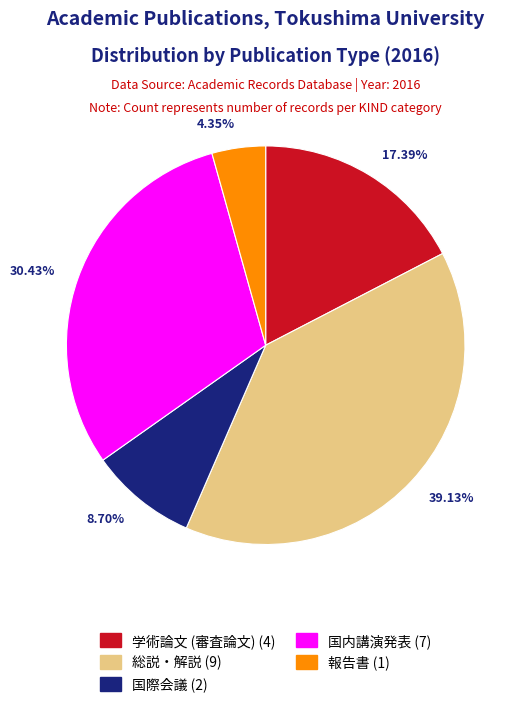

True or false: 報告書 accounts for 11% of the total.

False